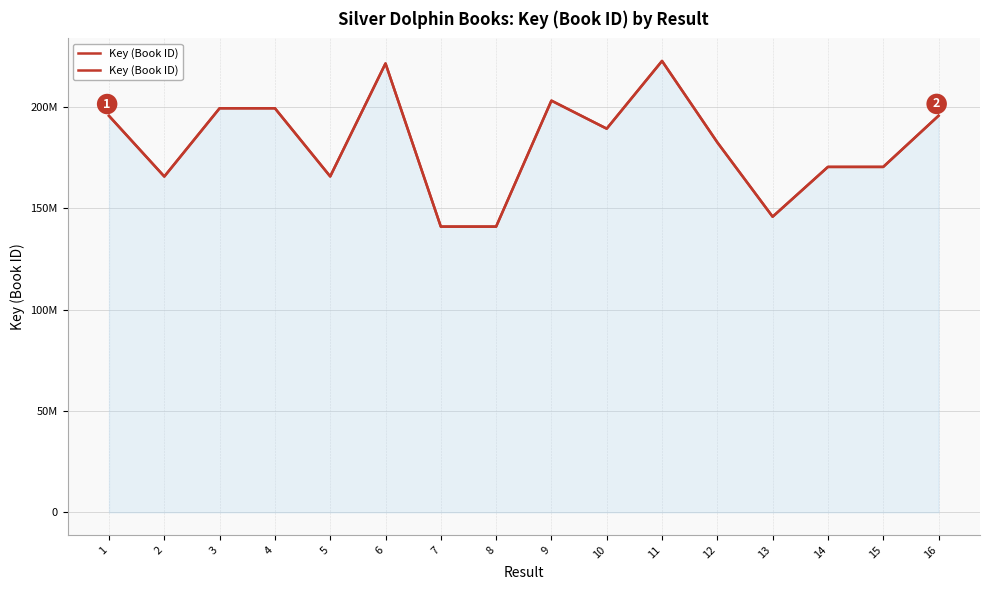

The chart shows a value of 104076350 at 9. True or false?

False